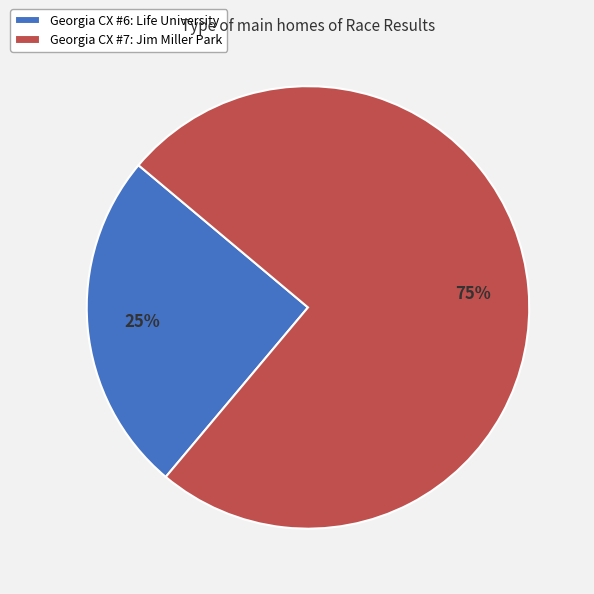

To the nearest percent, what is the difference between the Georgia CX #7: Jim Miller Park and Georgia CX #6: Life University slice percentages?

50%